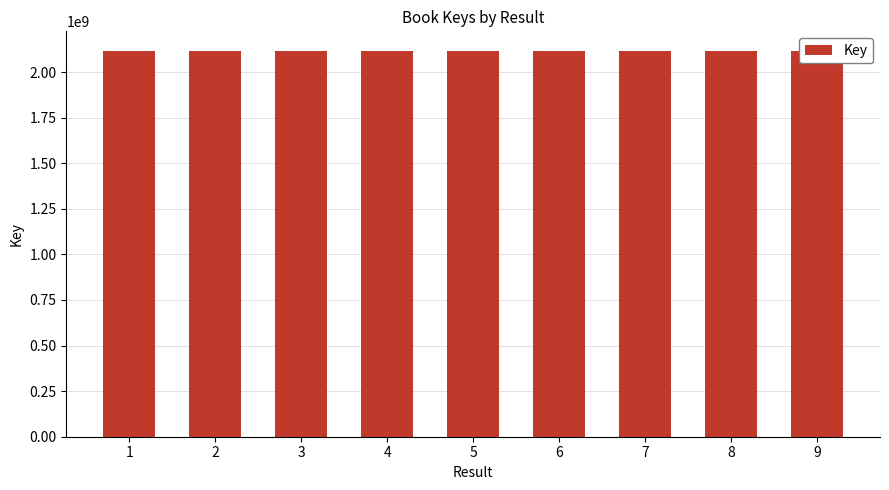

How many categories are shown in the chart?

9